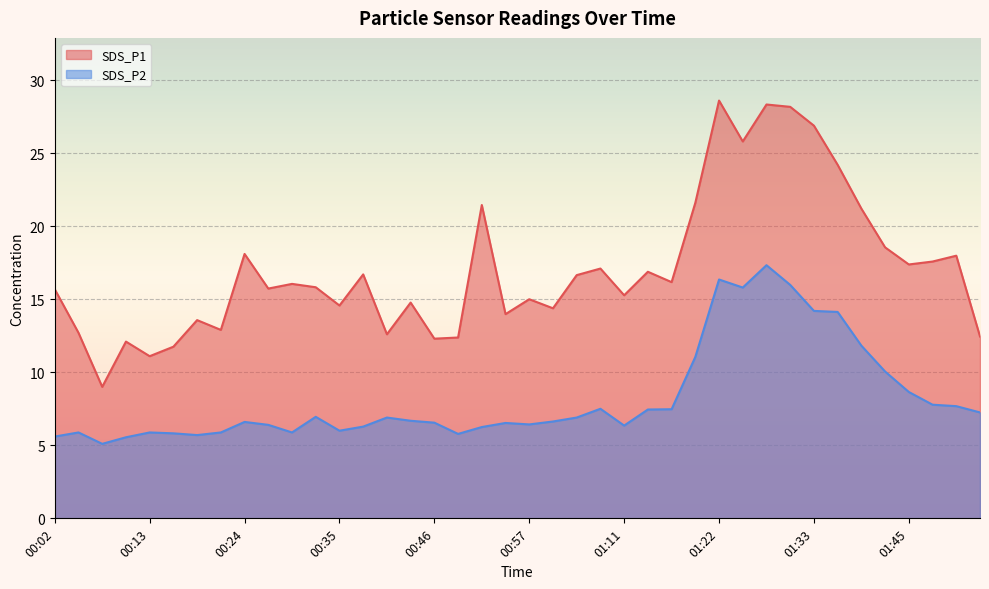

How many categories are shown in the chart?

40